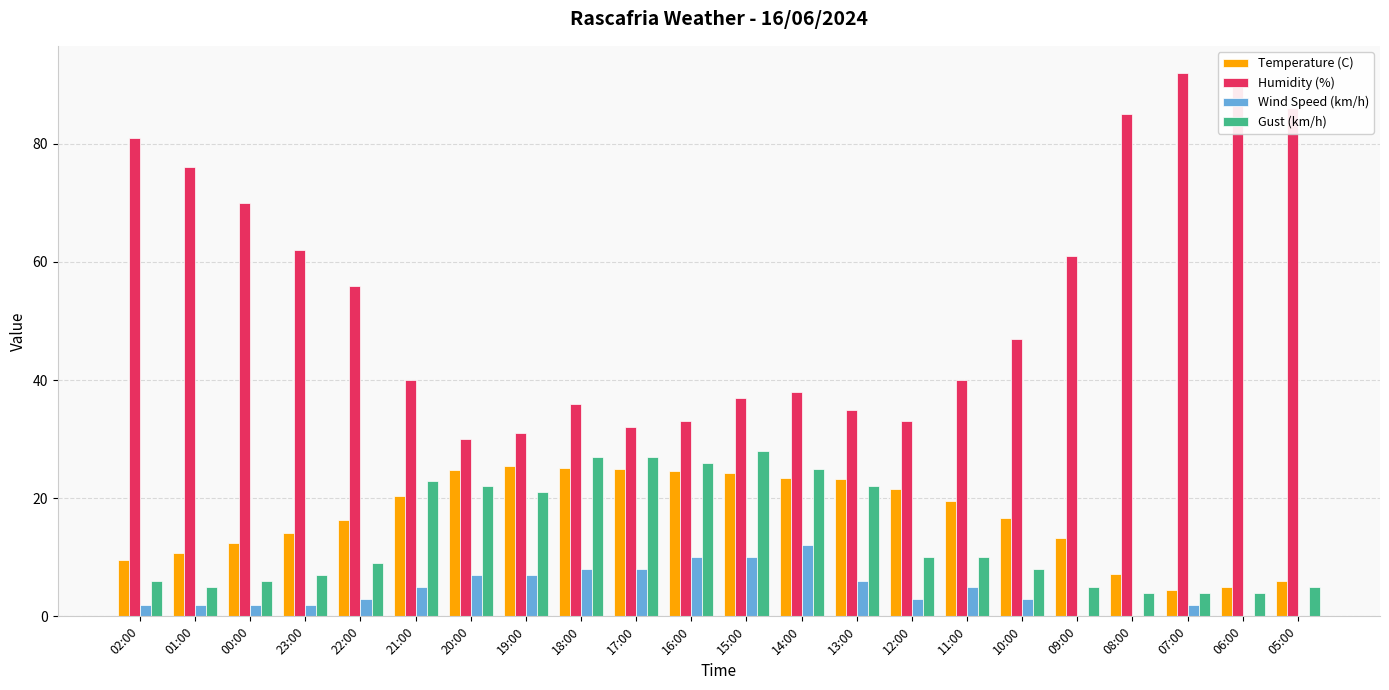

Is it true that Temperature (C) equals 41.9 at 17:00?

False